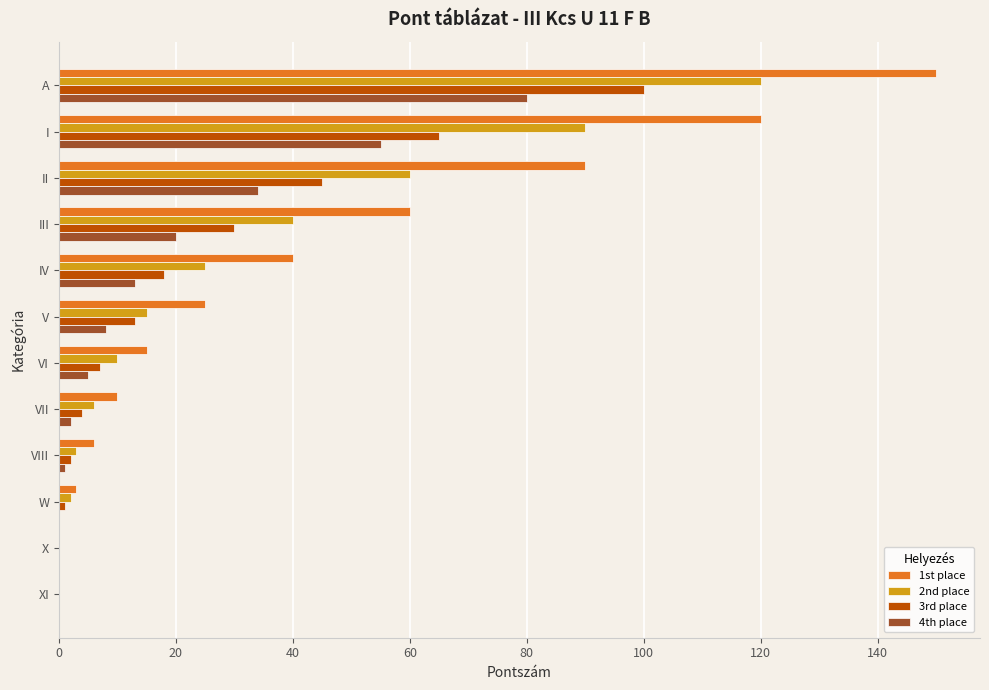

At which label does 2nd place reach its peak?

A